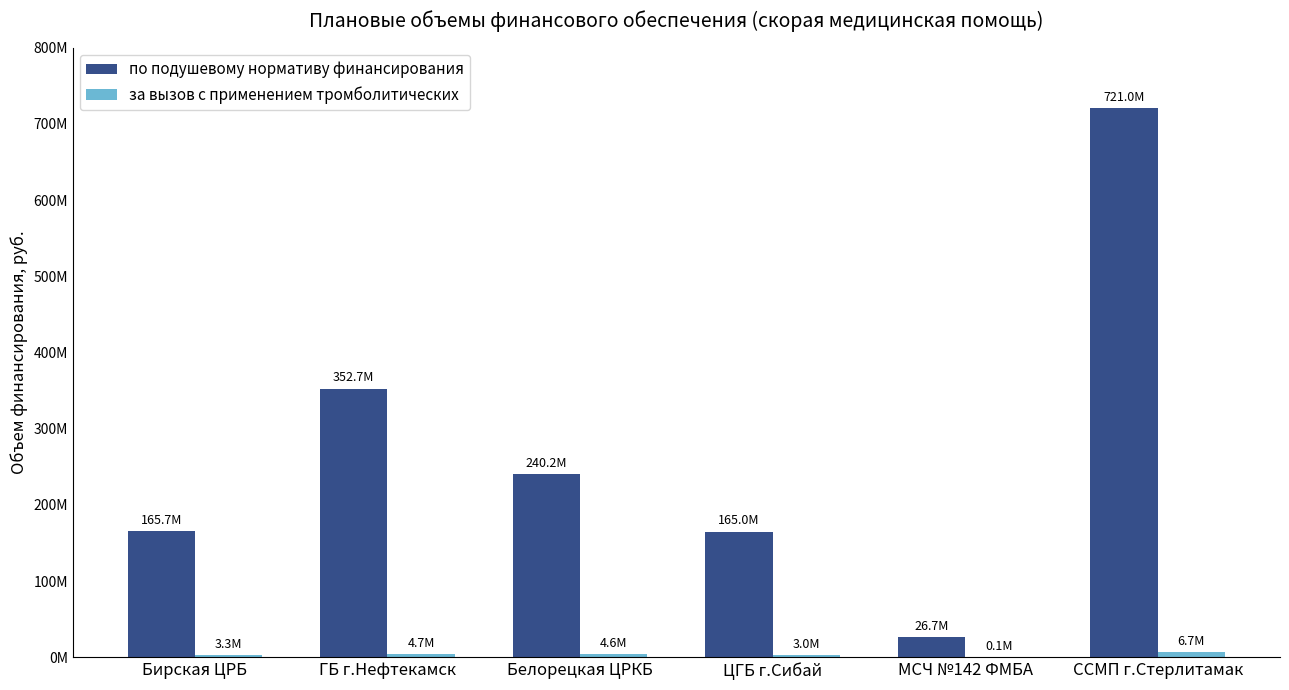

What is the average value of the по подушевому нормативу финансирования series?

278556748